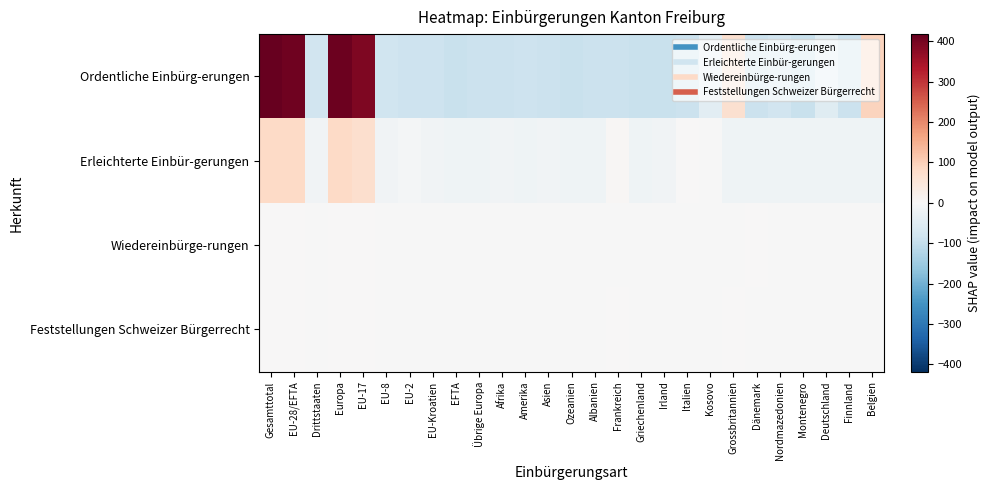

Rank the series by their maximum value, from lowest to highest.

Wiedereinbürge-rungen, Feststellungen Schweizer Bürgerrecht, Erleichterte Einbür-gerungen, Ordentliche Einbürg-erungen